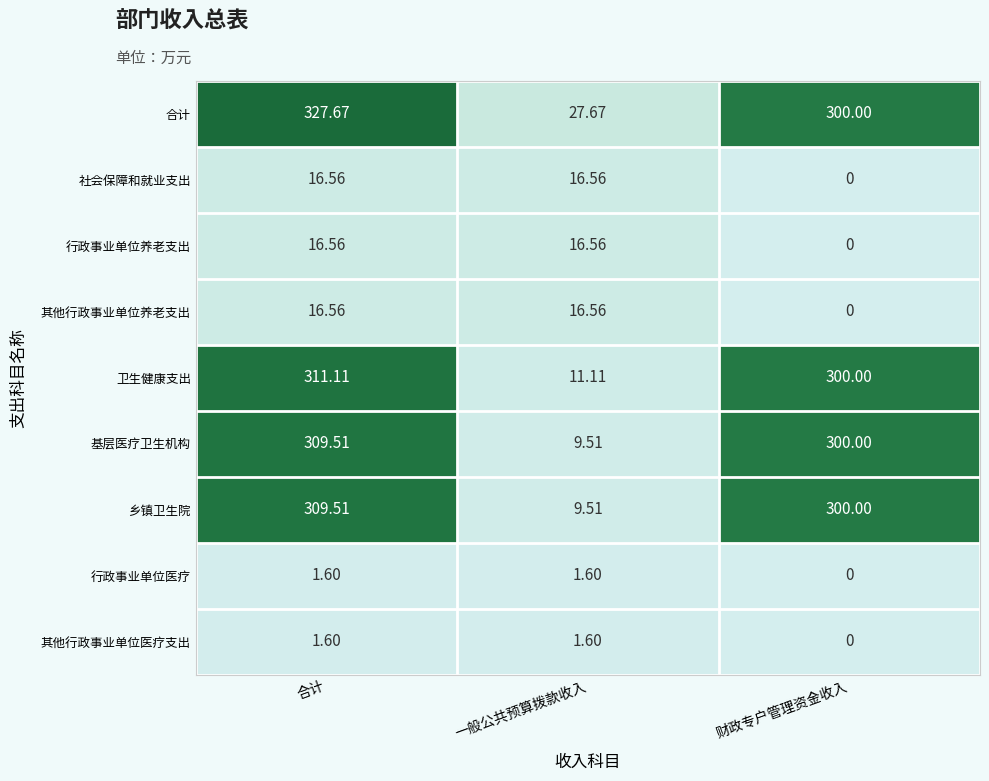

How many series are shown in this chart?

9